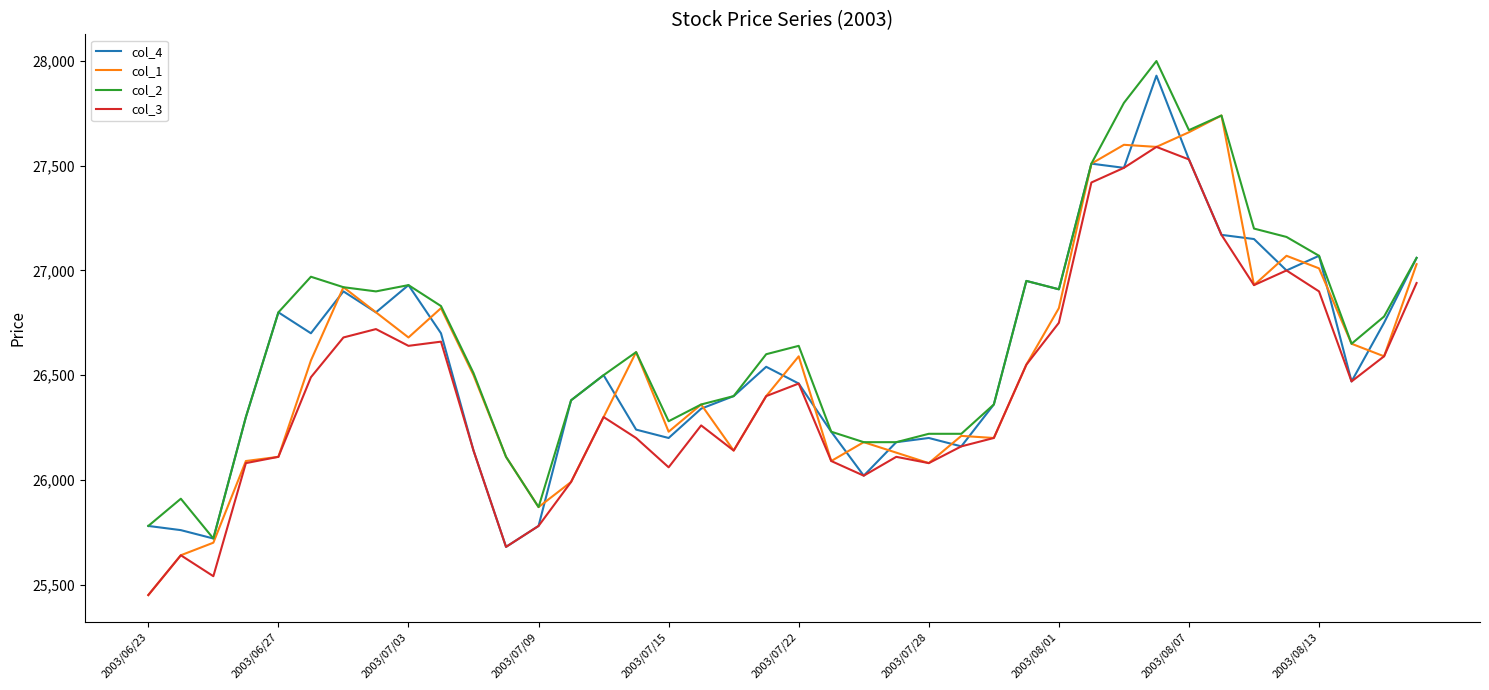

True or false: col_3 and col_2 cross at least once.

False